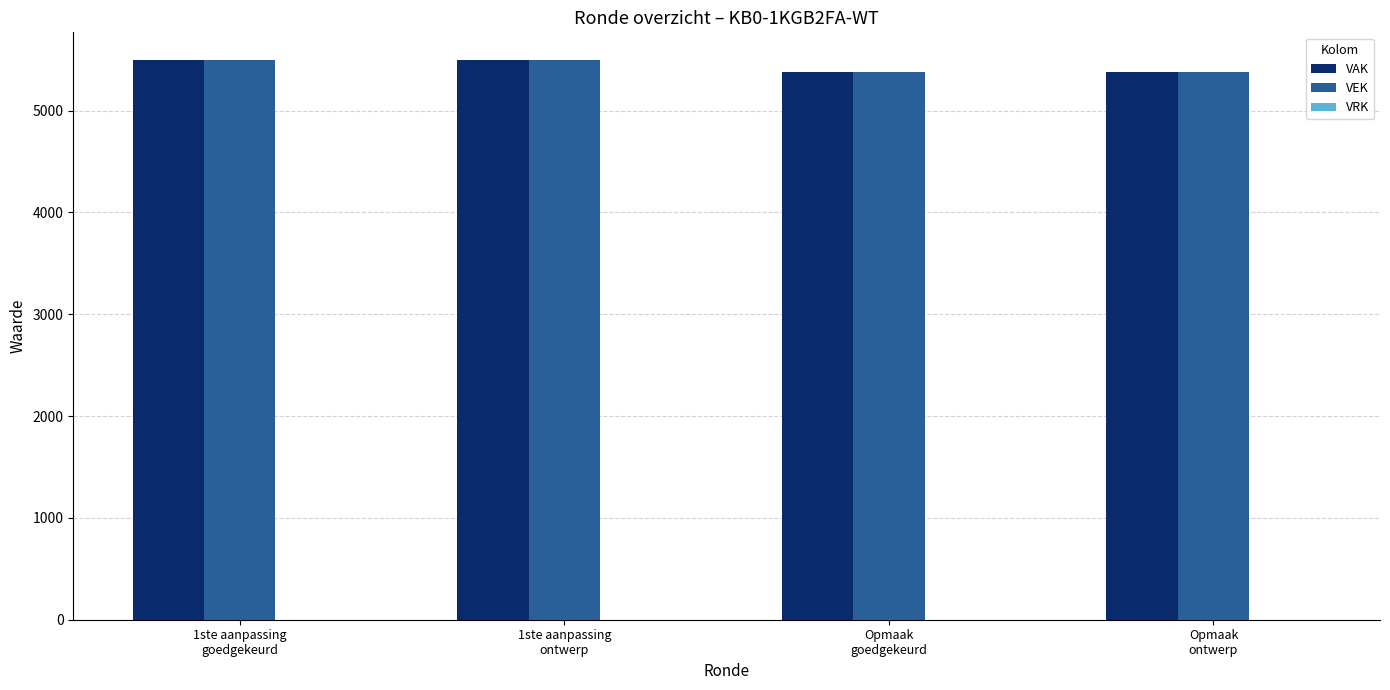

What is the average value of the VAK series?

5435